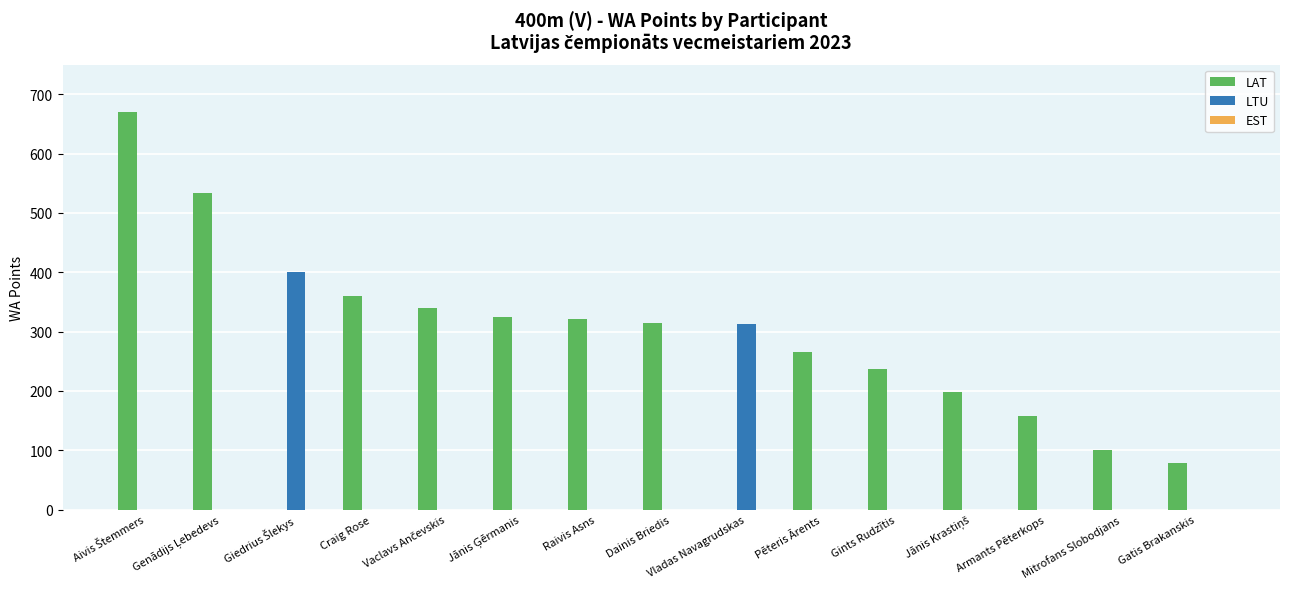

The LAT series shows 129 at Gatis Brakanskis. True or false?

False